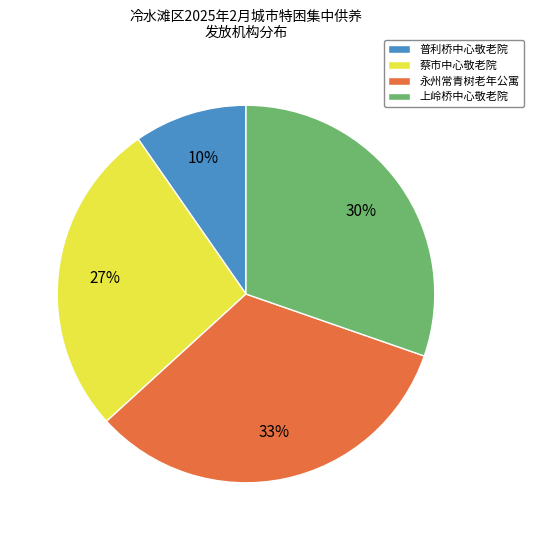

Approximately how many times larger is the value at 普利桥中心敬老院 compared to 上岭桥中心敬老院?

0.3